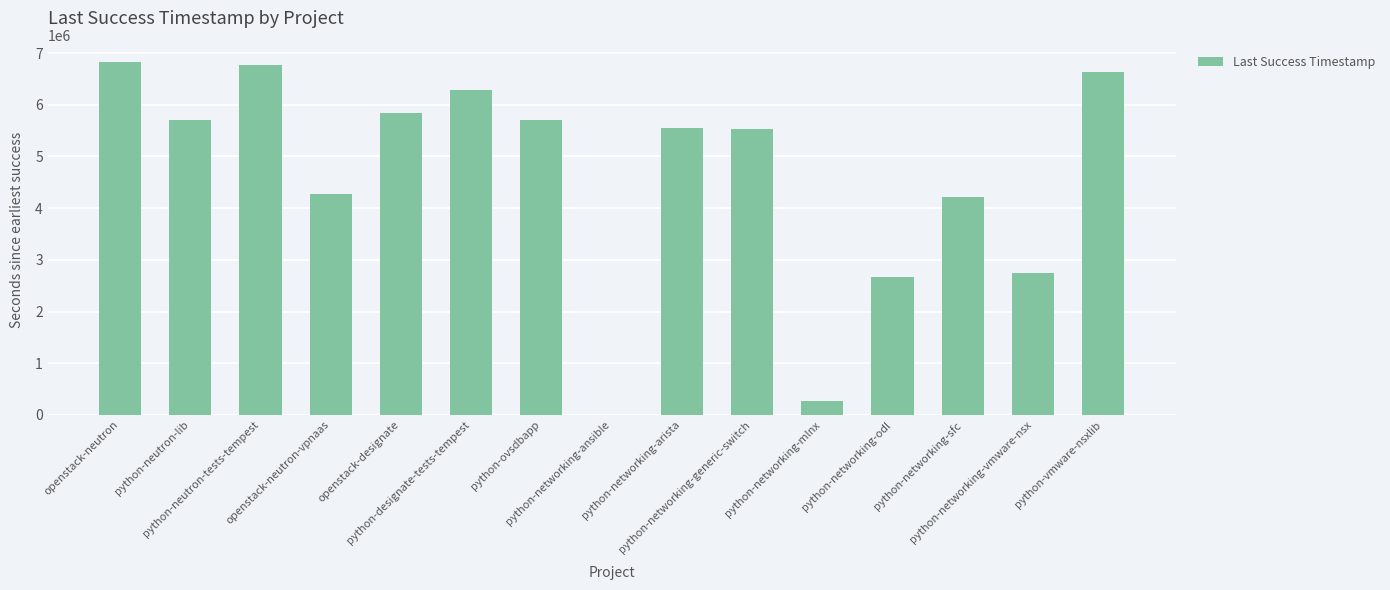

What is the maximum value shown in the chart?

6818848